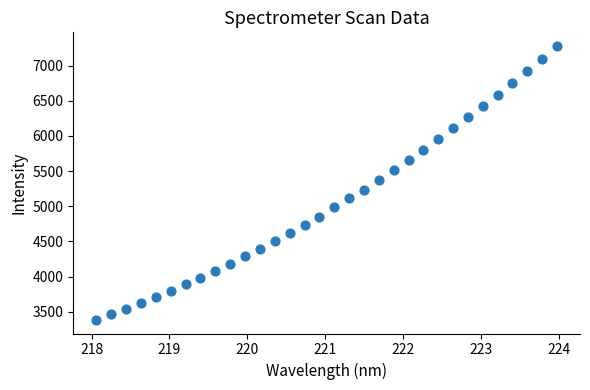

What is the range of X values (max minus min)?

5.9